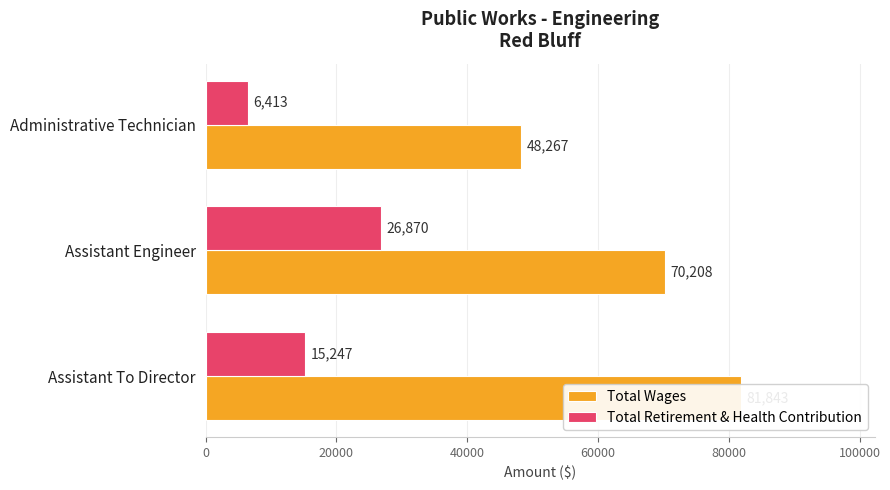

Rank the series by their average value, from lowest to highest.

Total Retirement & Health Contribution, Total Wages